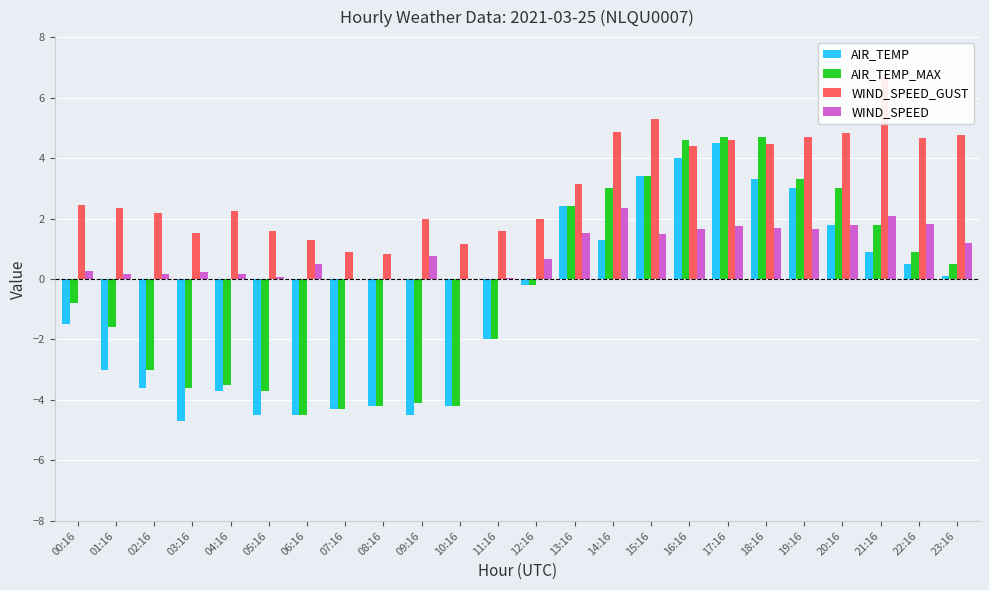

Does the chart contain stacked bars?

No